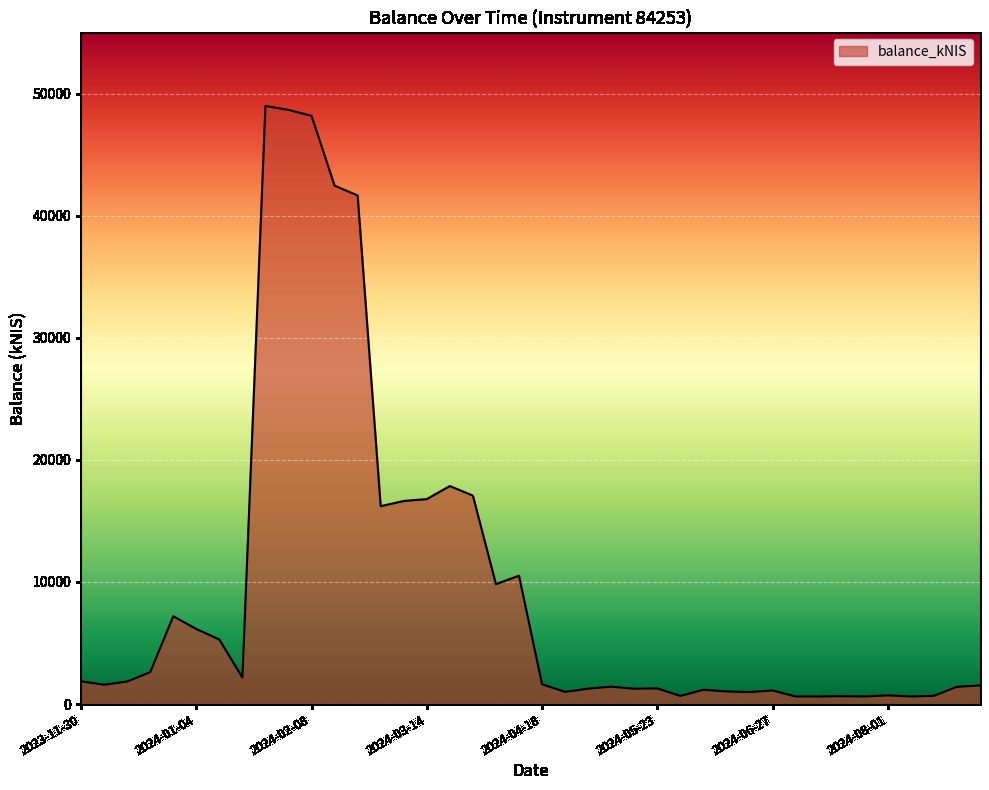

What is the difference between the maximum and minimum values?

48361.8